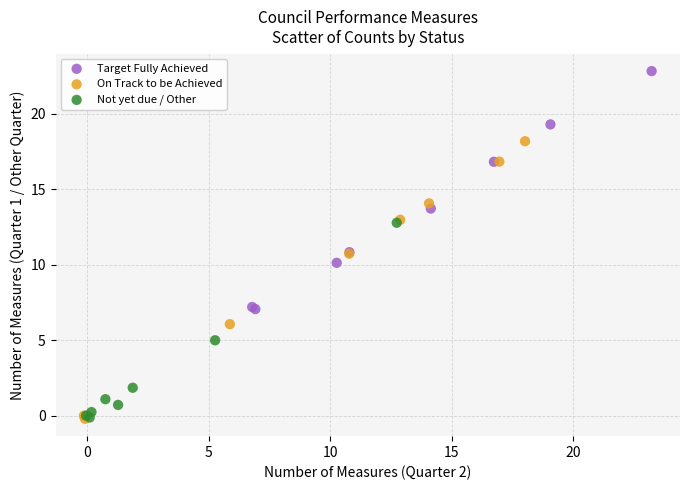

What are all the series names shown in the legend?

Target Fully Achieved, On Track to be Achieved, Not yet due / Other